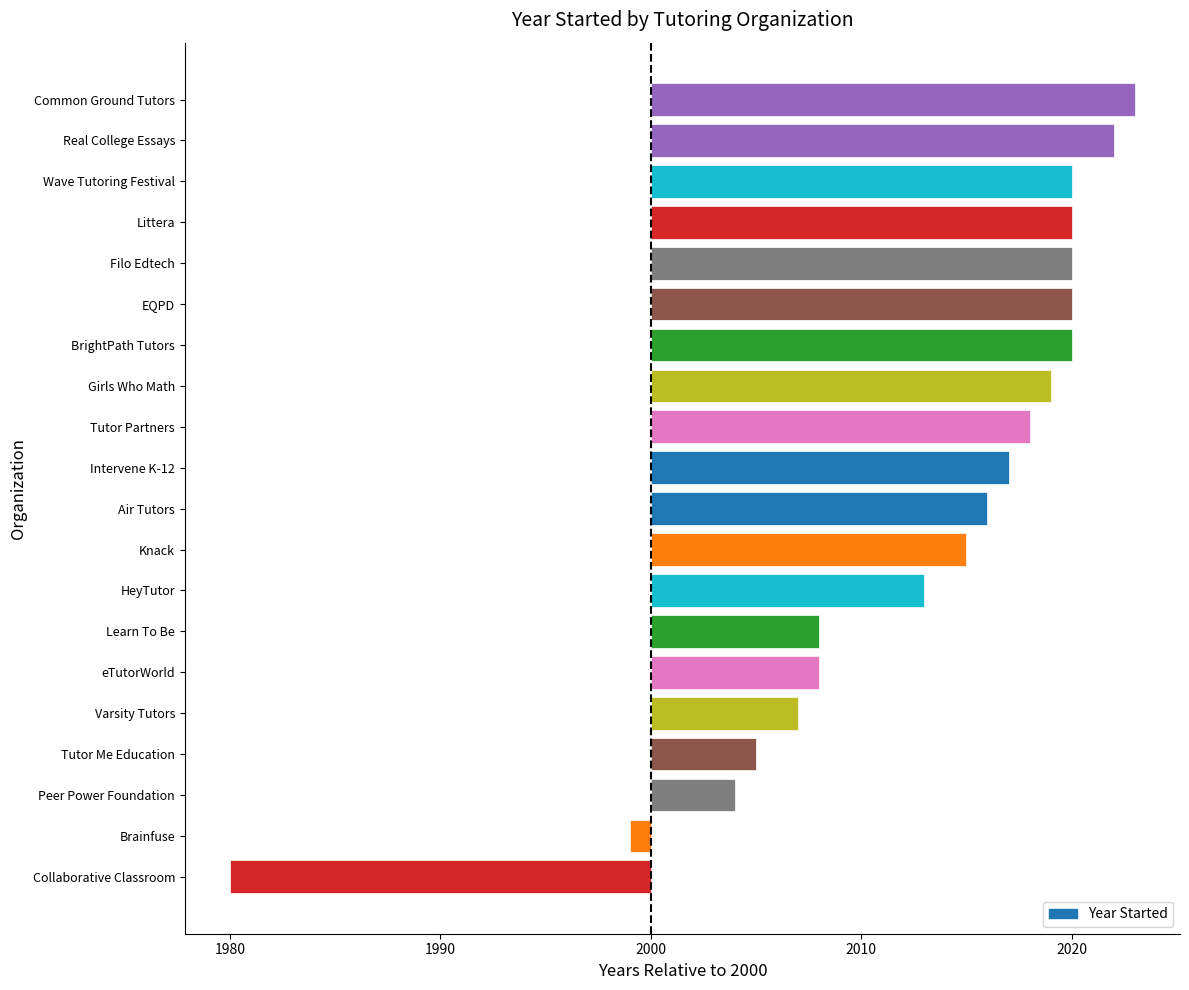

Which label corresponds to the smallest value in the chart?

Collaborative Classroom